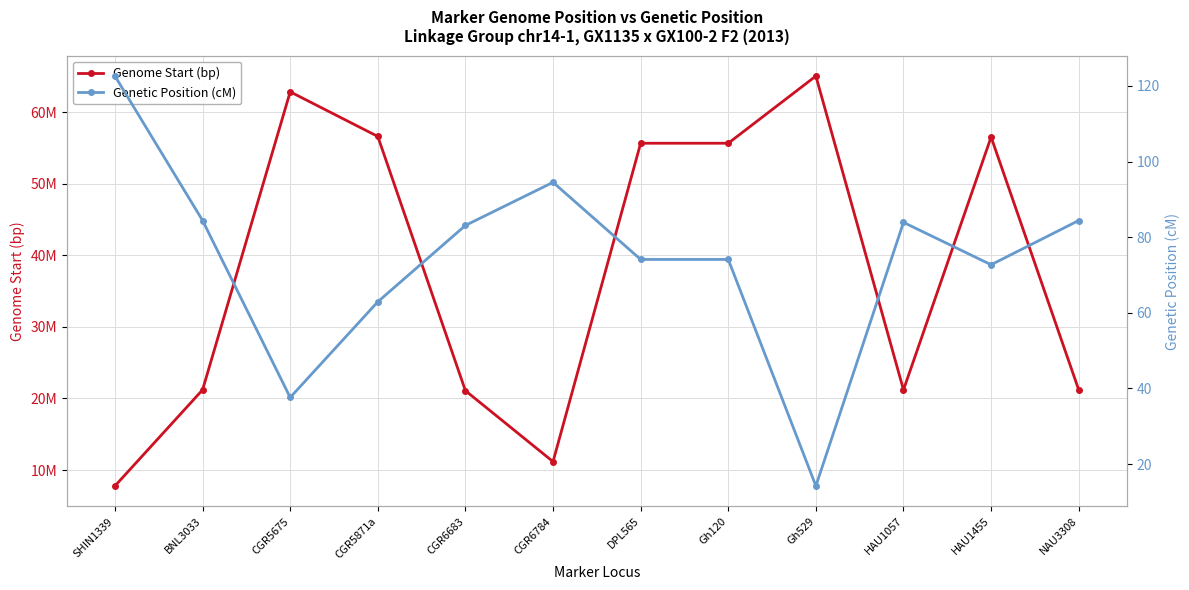

Does the chart have visible grid lines?

Yes